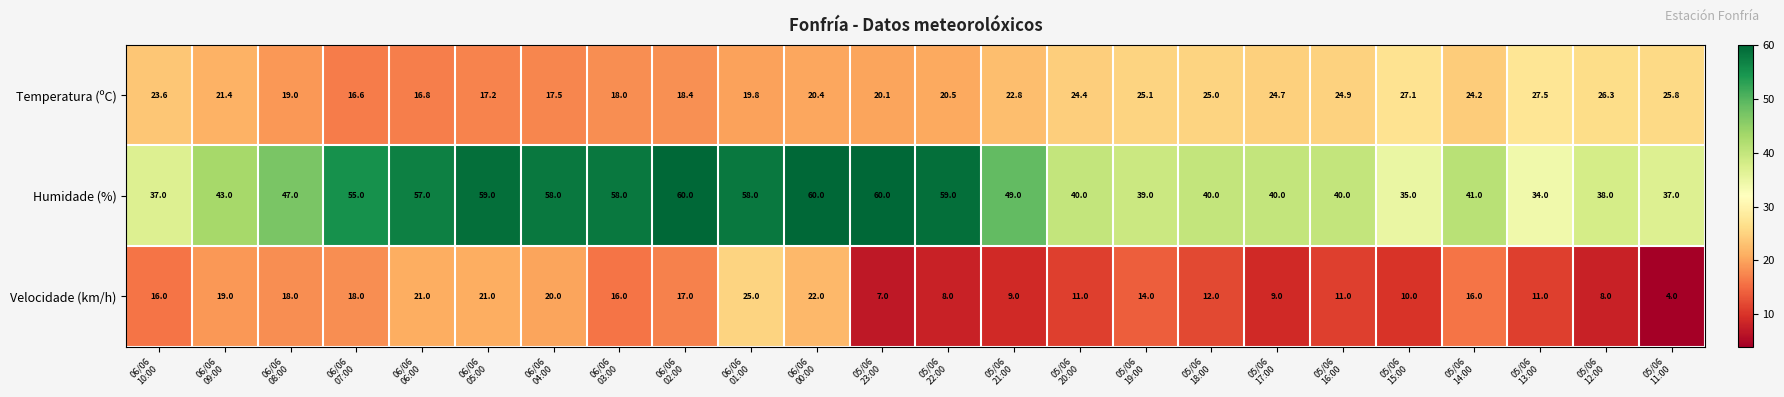

What is the highest value of the Velocidade (km/h) series?

25.0